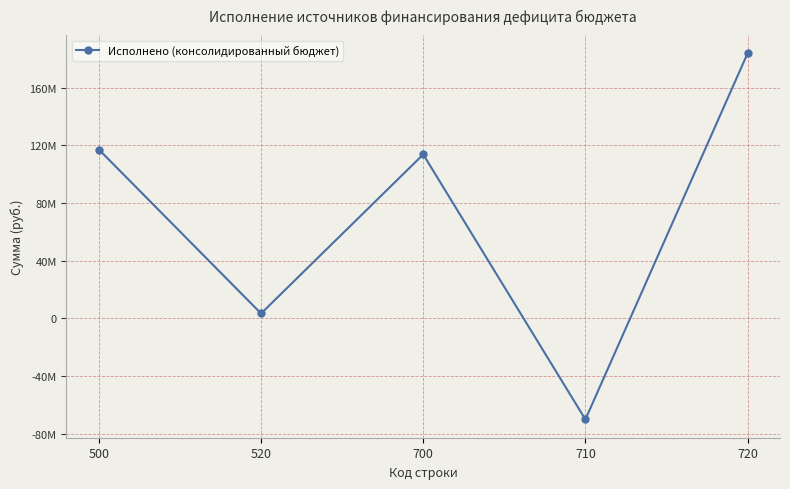

What is the value of the 1st point from the left?

117053190.0